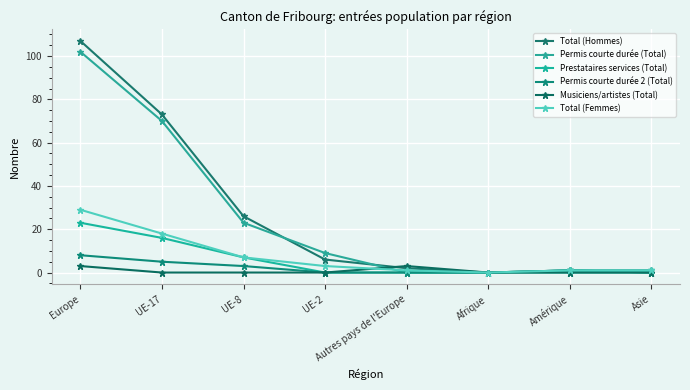

Which series changed the most between Europe and Afrique?

Total (Hommes)